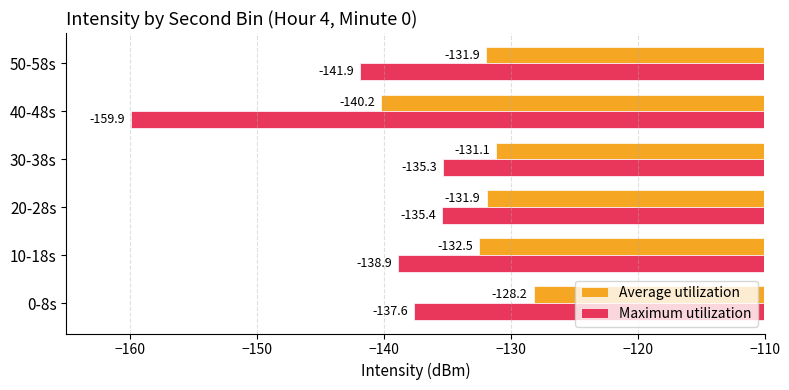

What is the total value across all series at 50-58s?

-273.8